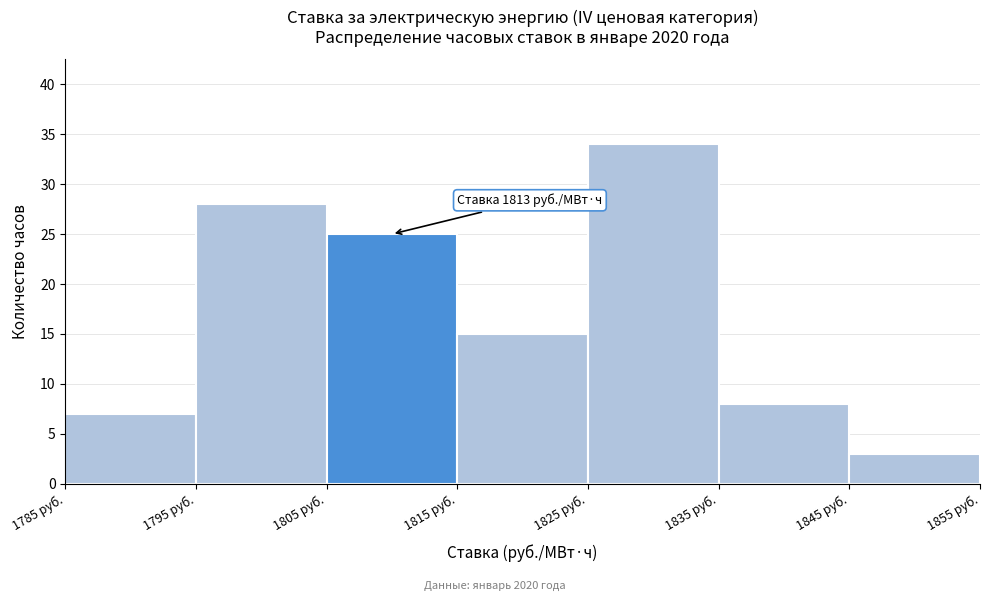

Over which range of the x-axis is the bar tallest?

1825 to 1835